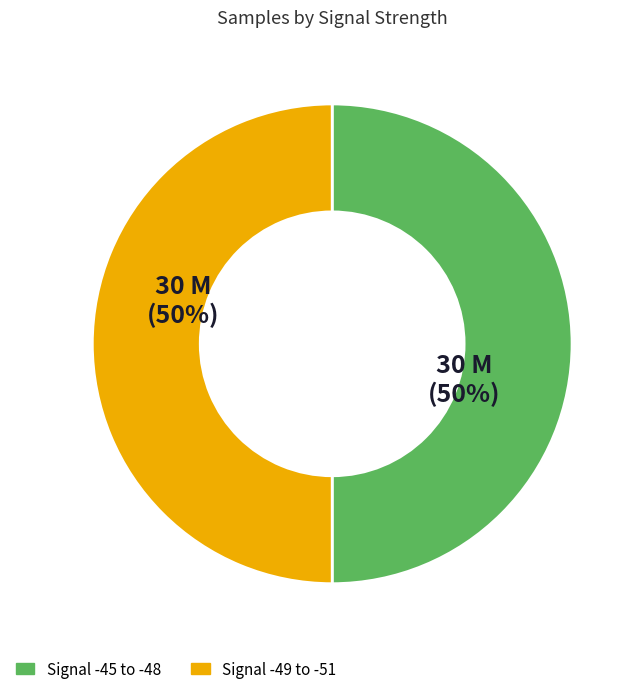

To the nearest percent, what is the average slice percentage?

50%